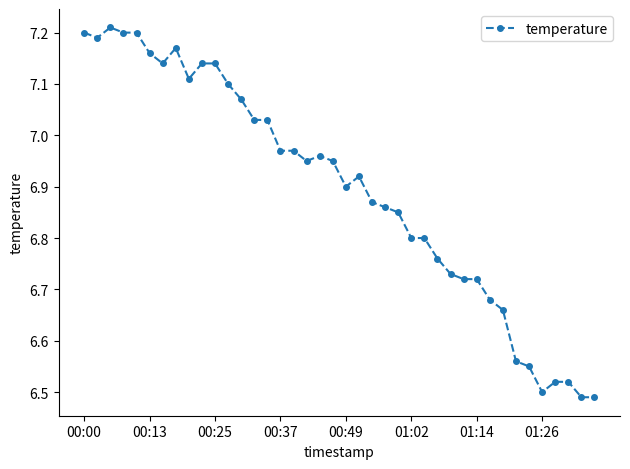

What is the difference between the second highest and minimum values?

0.7